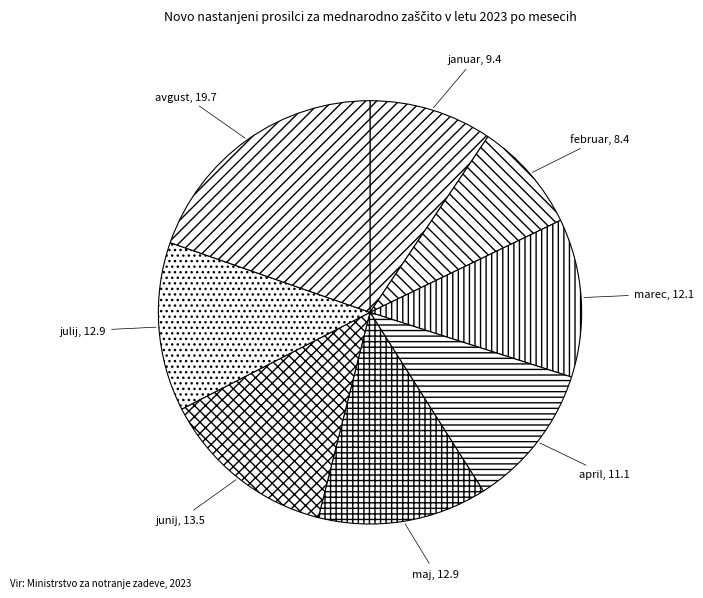

Count the number of slices in the pie.

8